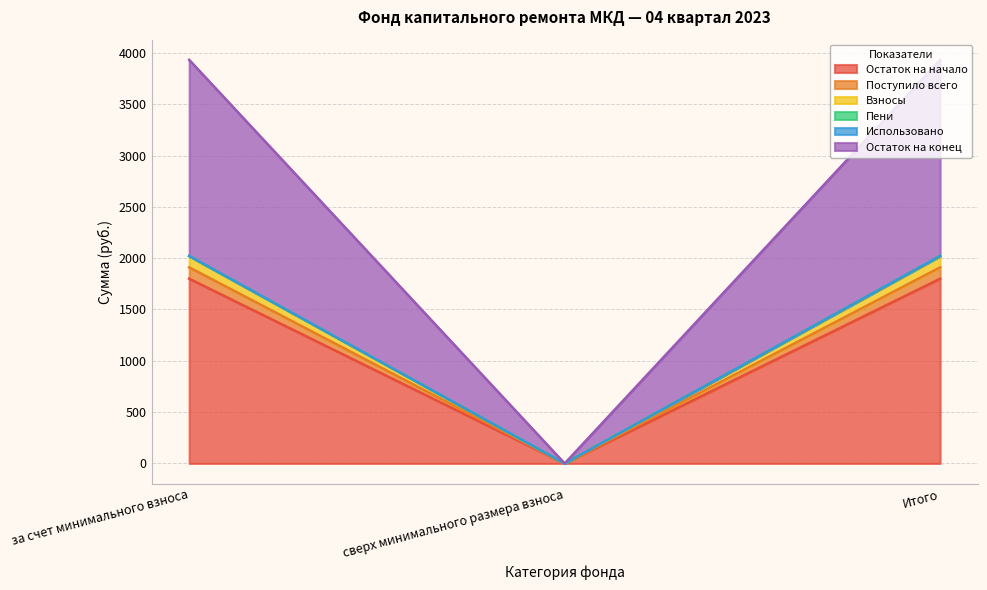

Does the chart have visible grid lines?

Yes